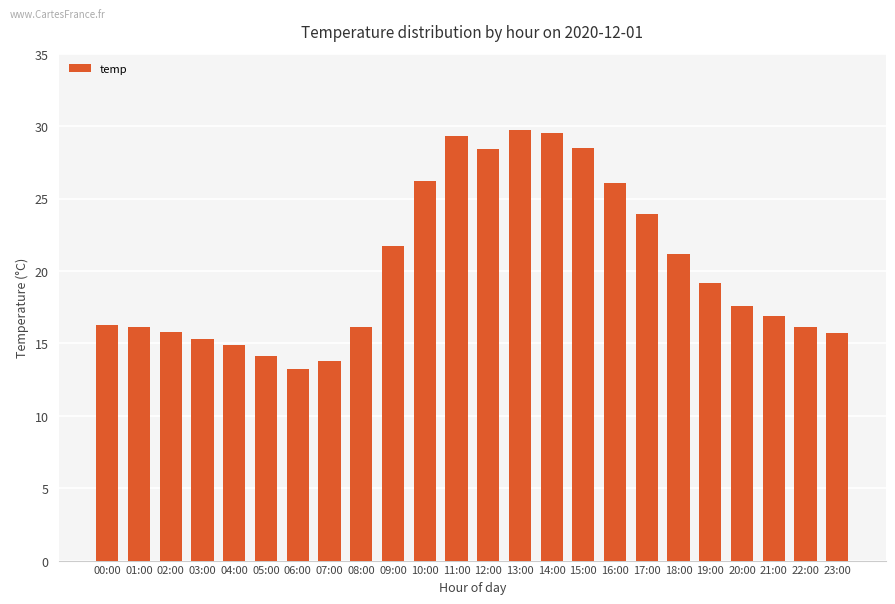

How many data points does each series have?

24